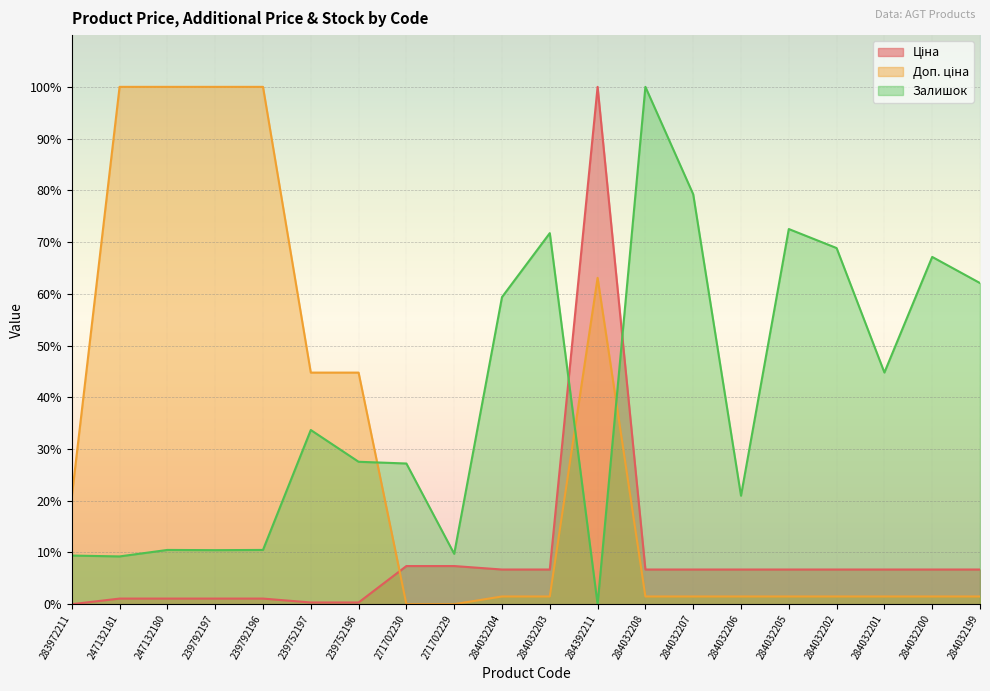

How many values in Доп. ціна are above zero?

18